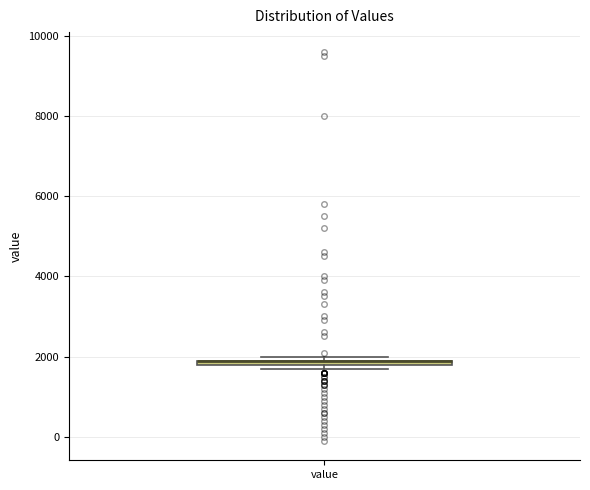

Where is the lower edge of the box for value on the y-axis? The values are not printed on the chart, so give them approximately, as read against the axis.

1800